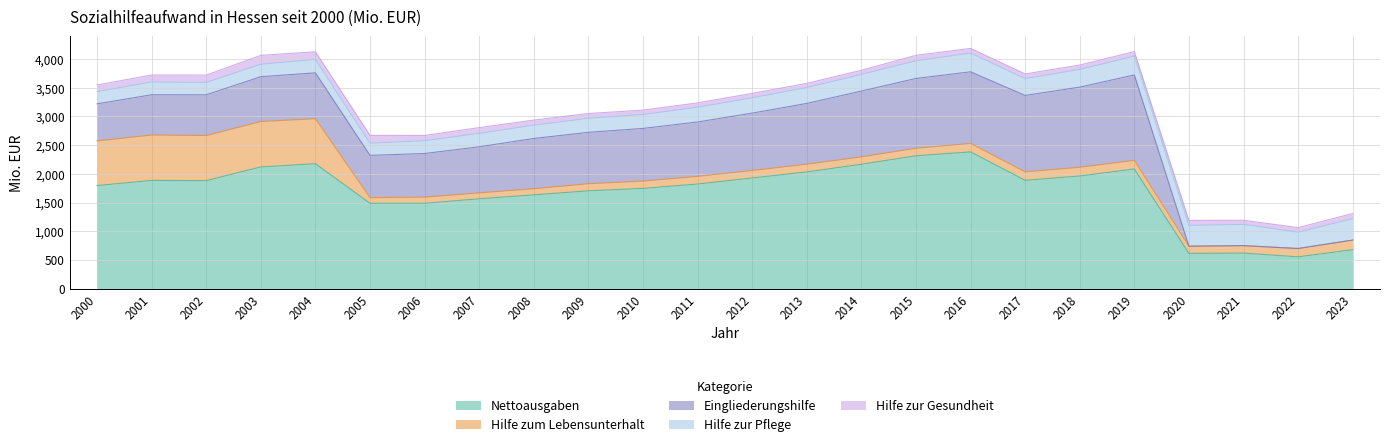

Which series has the largest range (max minus min)?

Nettoausgaben